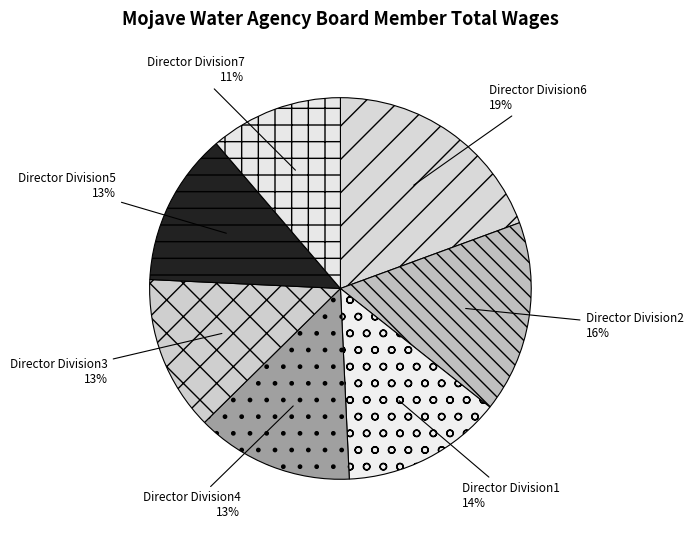

Does any single category account for the majority?

No